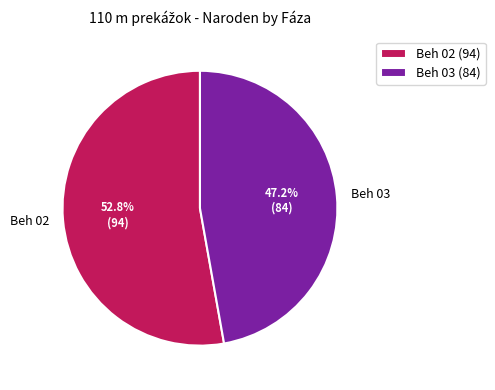

Which has a higher value, Beh 03 or Beh 02?

Beh 02